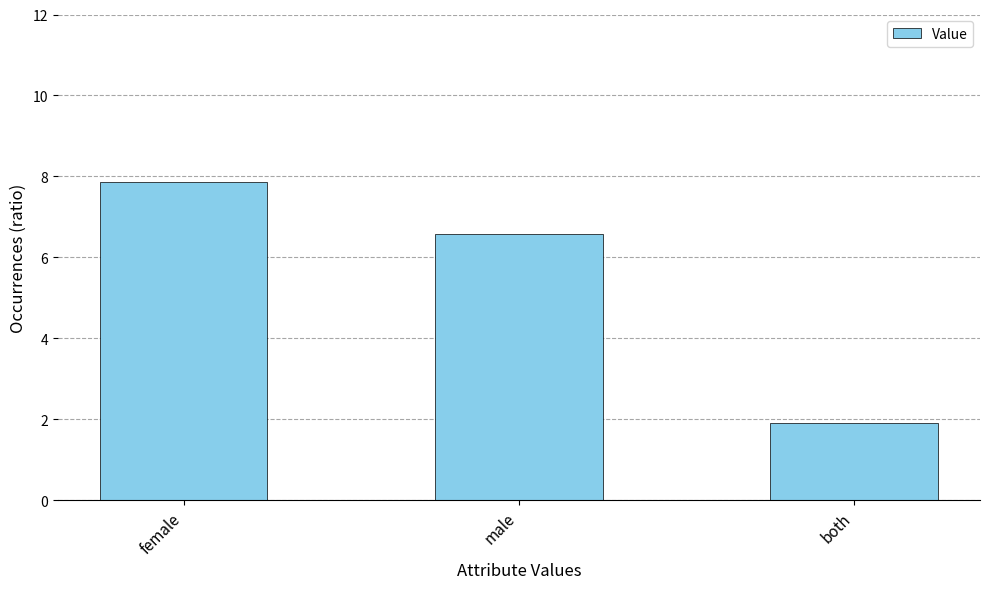

What is the sum of all values?

16.4